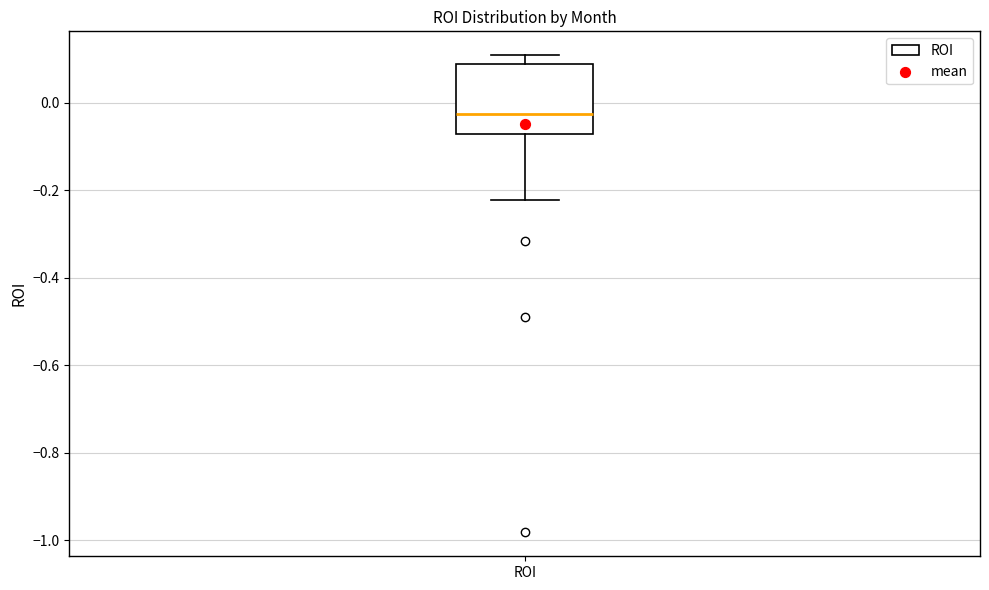

Where is the upper edge of the box for ROI on the y-axis? The values are not printed on the chart, so give them approximately, as read against the axis.

0.08